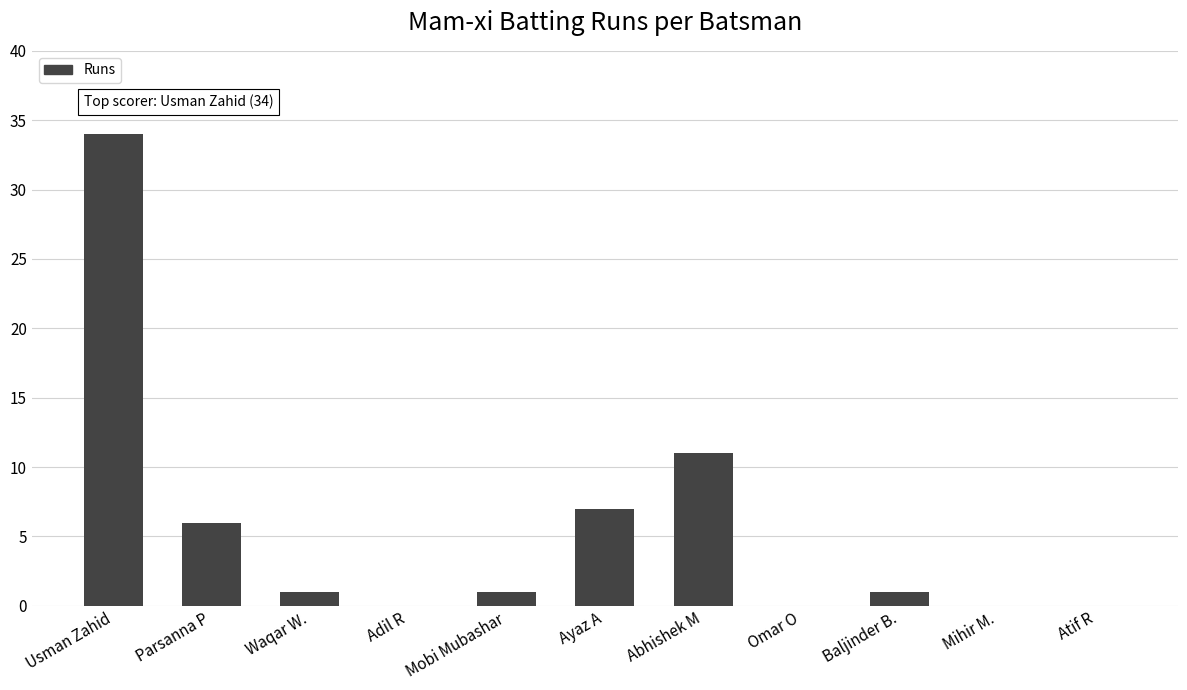

Reading left to right, what are all the values shown in this chart?

Usman Zahid=34	Parsanna P=6	Waqar W.=1	Adil R=0	Mobi Mubashar=1	Ayaz A=7	Abhishek M=11	Omar O=0	Baljinder B.=1	Mihir M.=0	Atif R=0